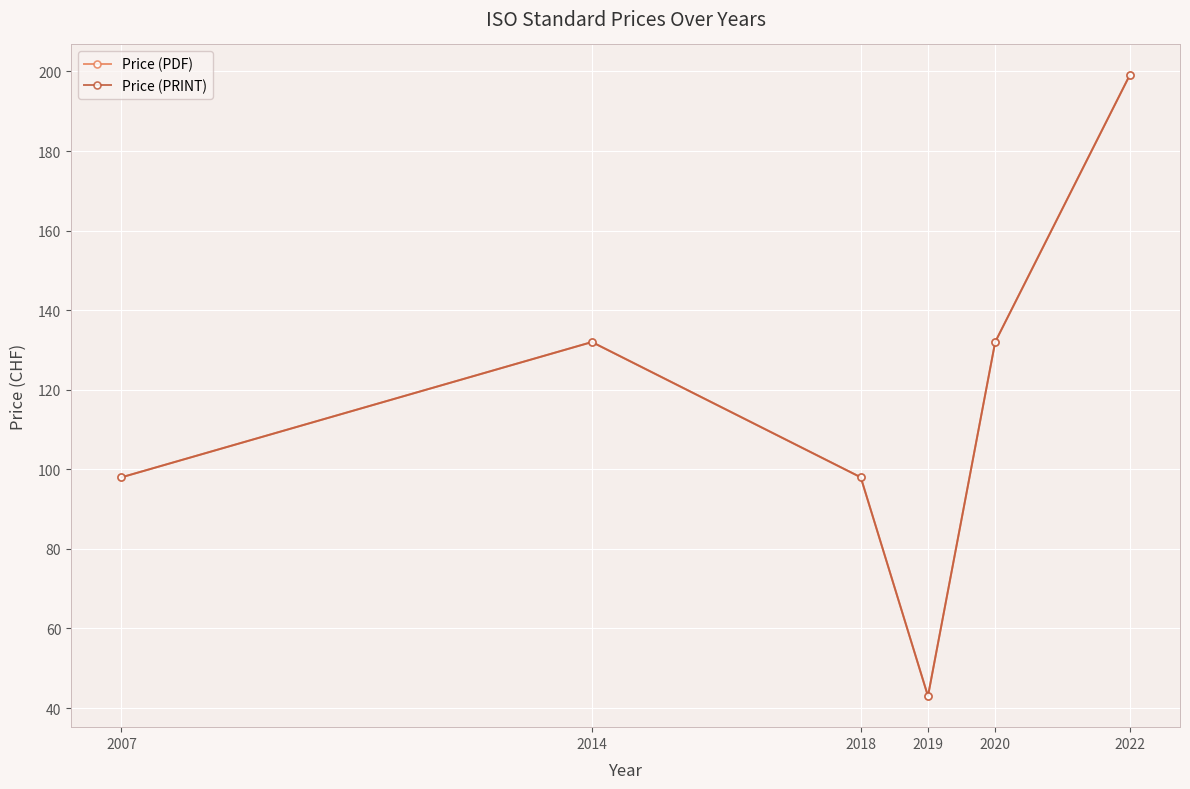

What is the value of the Price (PRINT) point at the 1st from the left?

98